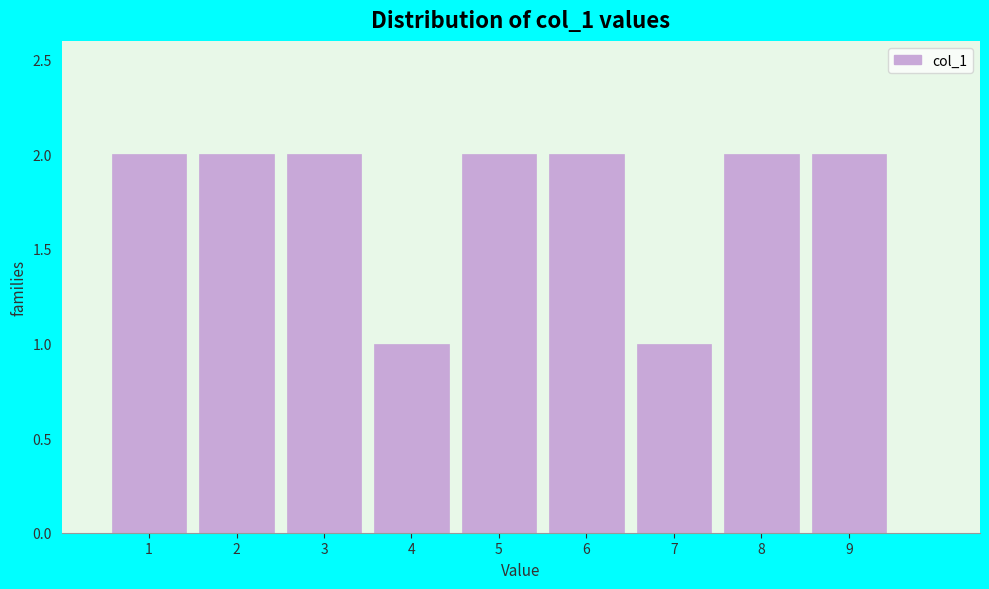

How tall is the bar that spans 1.5 to 2.5 on the x-axis? The values are not printed on the chart, so give them approximately, as read against the axis.

2